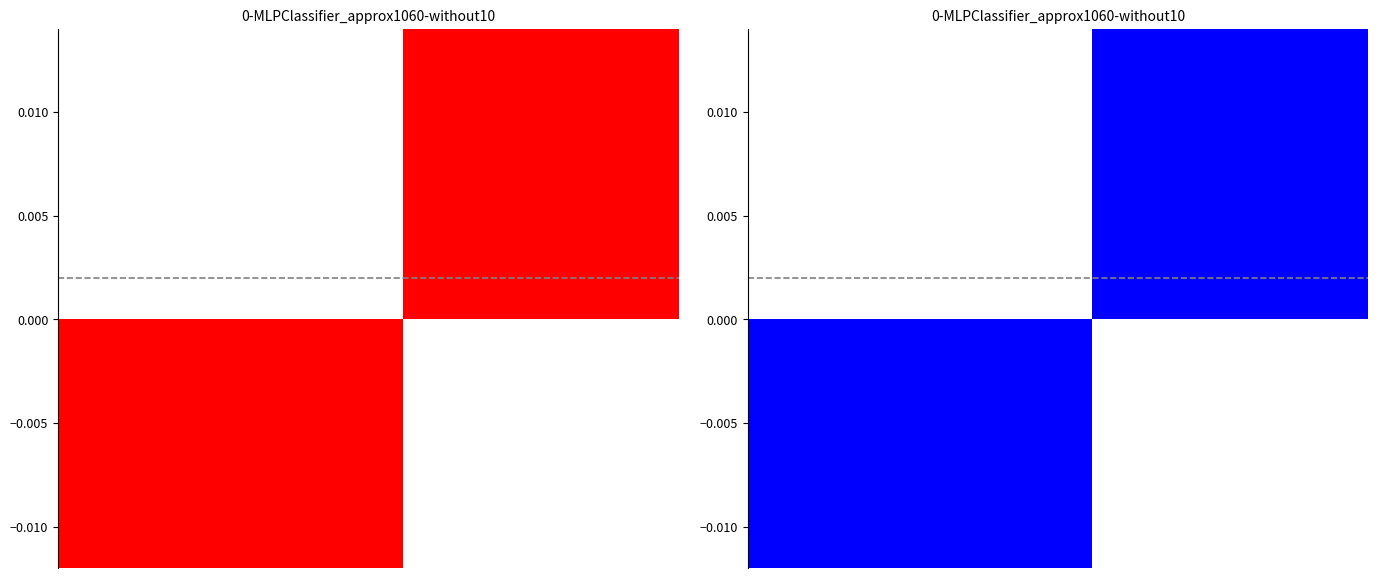

Are the bars grouped side by side (vs. stacked)?

No